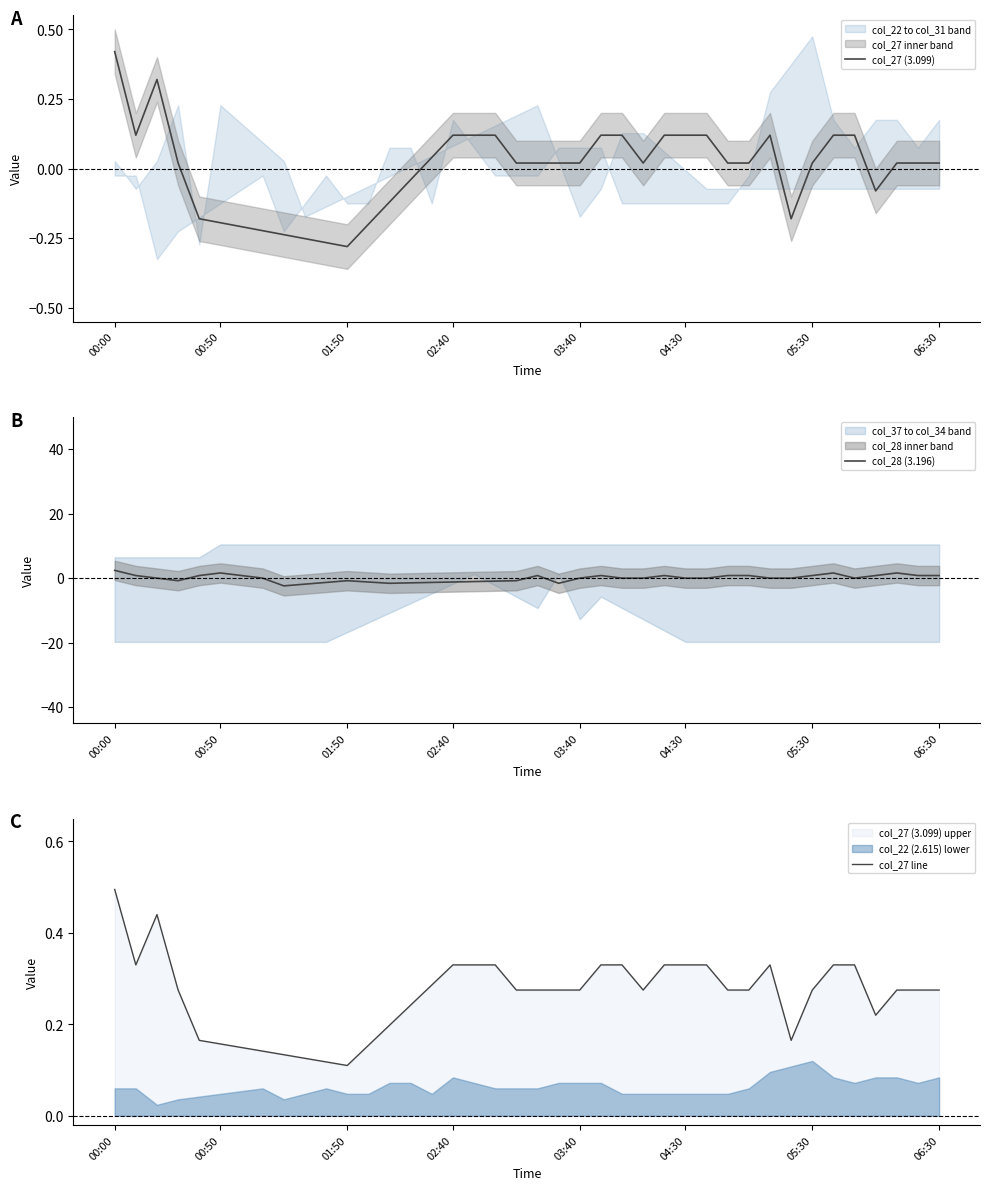

Where does the col_27 (3.099) series first go above 0?

00:00